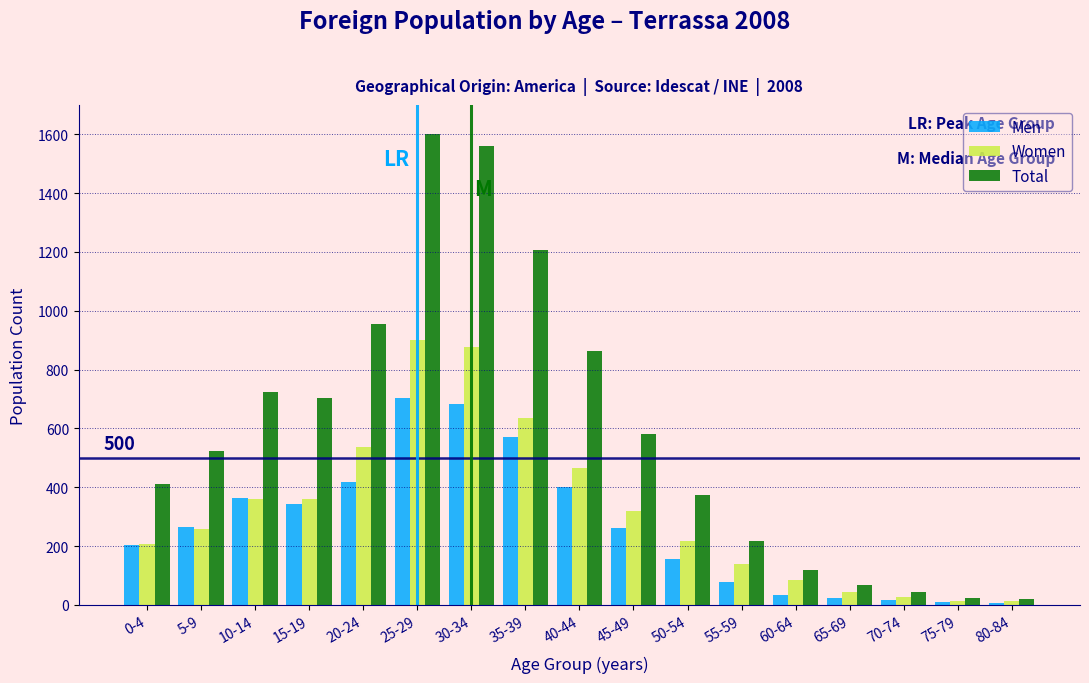

Which series has the largest total across all categories?

Total